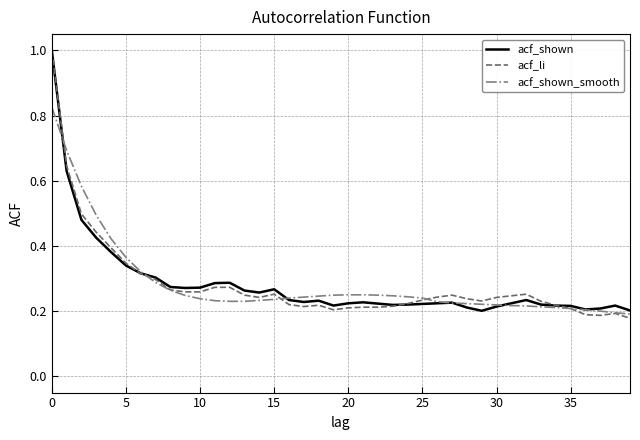

What is the maximum value for acf_shown?

1.0